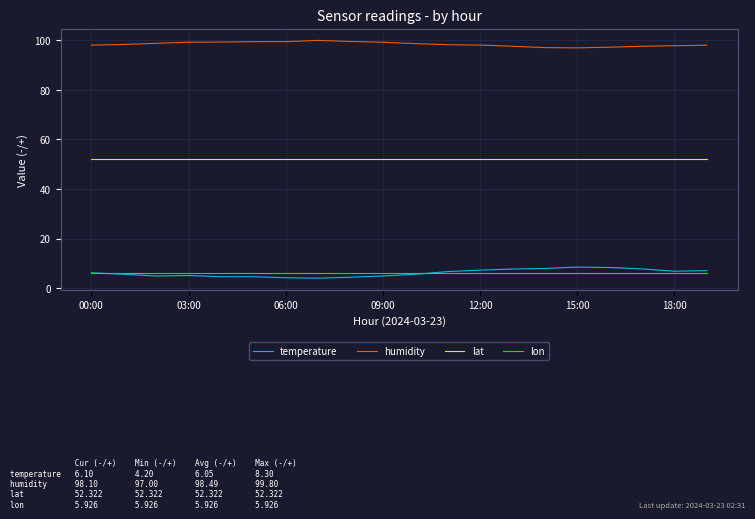

What is the average value of the lon series?

5.9